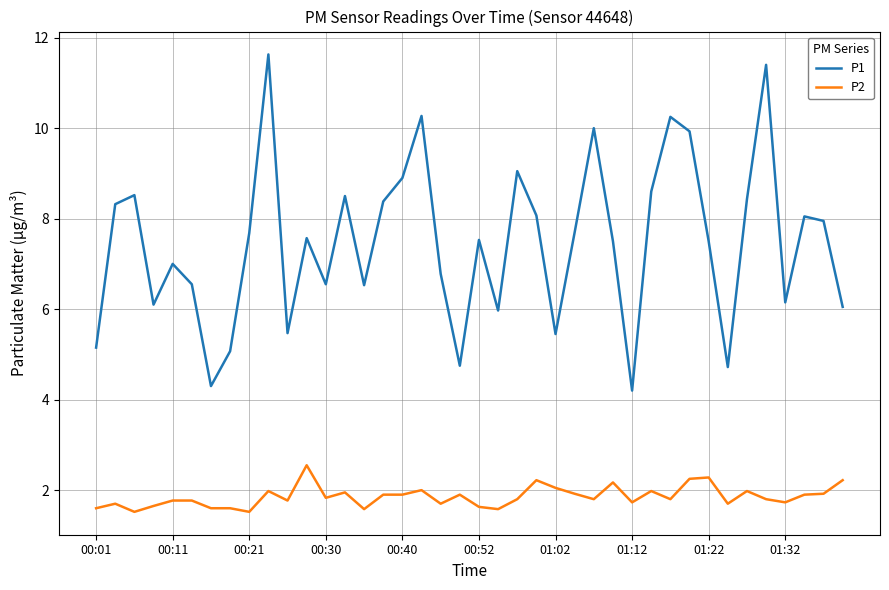

What is the greatest value displayed?

11.6